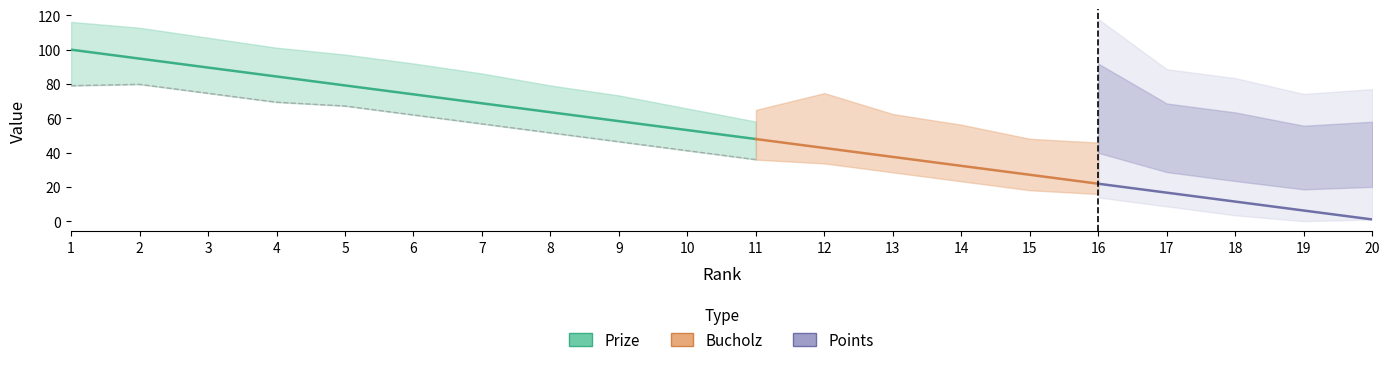

True or false: Bucholz and Points intersect in this chart.

False